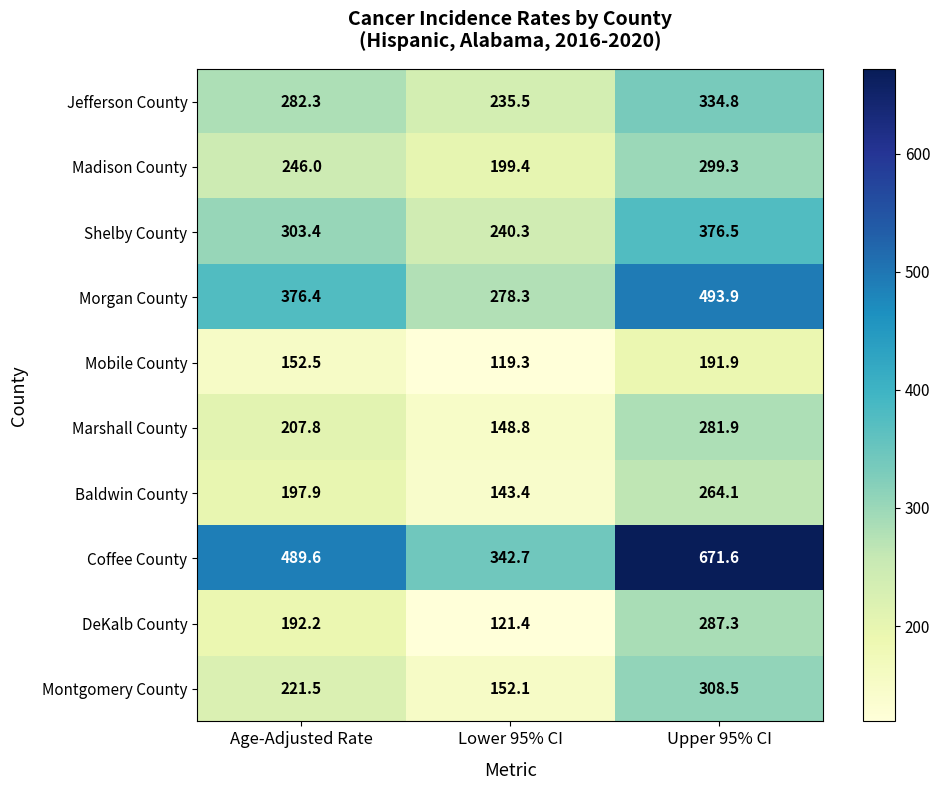

At how many categories does at least one series exceed 185?

3